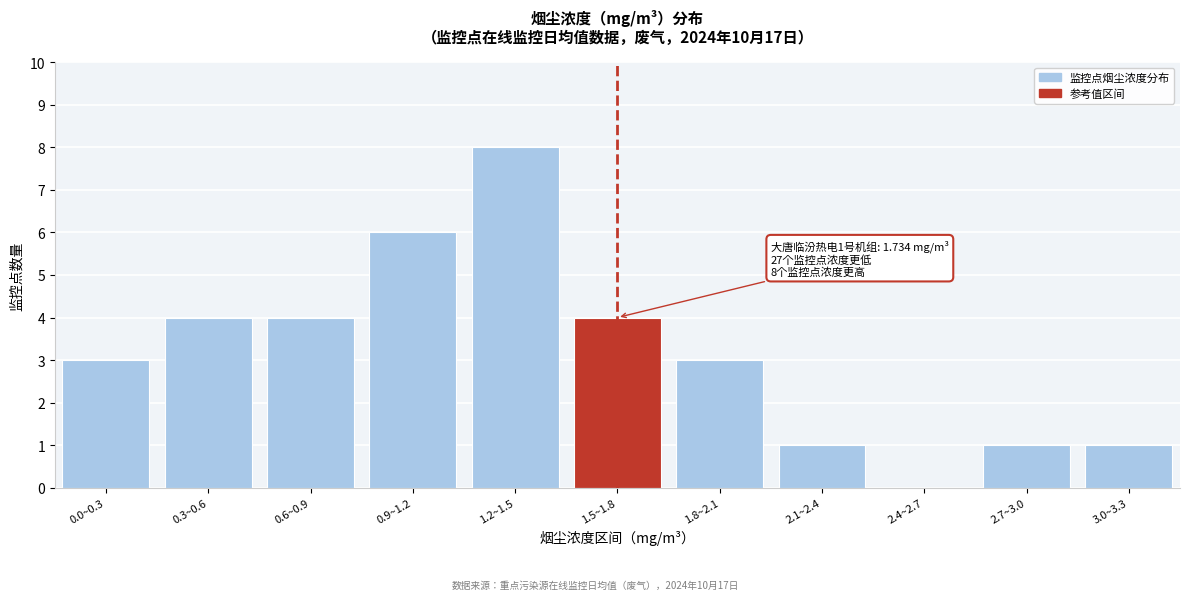

Reading right to left, list all the values displayed in this chart.

3.0~3.3=1	2.7~3.0=1	2.4~2.7=0	2.1~2.4=1	1.8~2.1=3	1.5~1.8=4	1.2~1.5=8	0.9~1.2=6	0.6~0.9=4	0.3~0.6=4	0.0~0.3=3